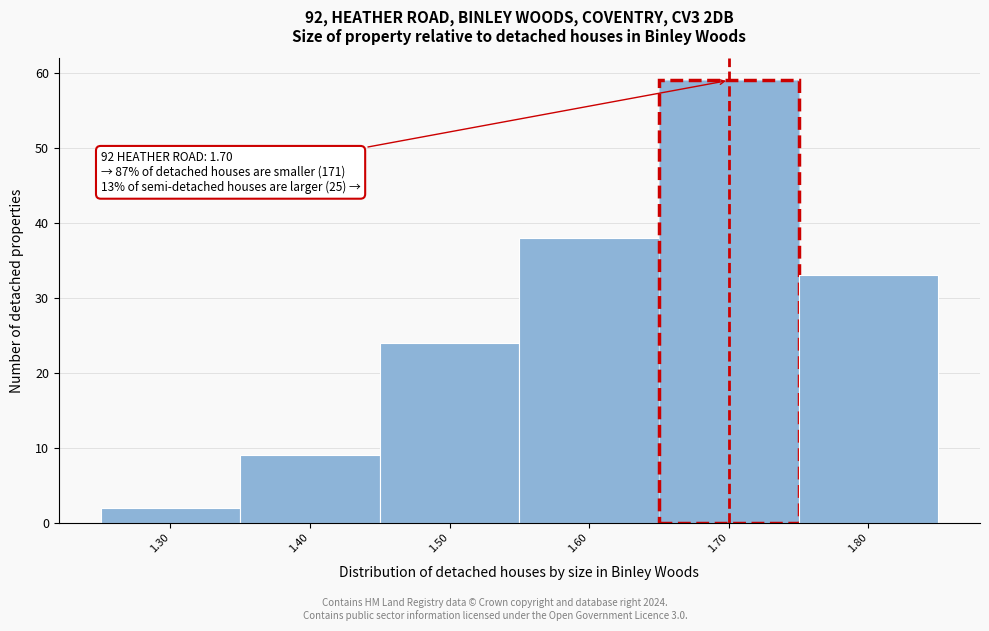

Reading right to left, transcribe all the data shown in this chart.

1.80=33	1.70=59	1.60=38	1.50=24	1.40=9	1.30=2